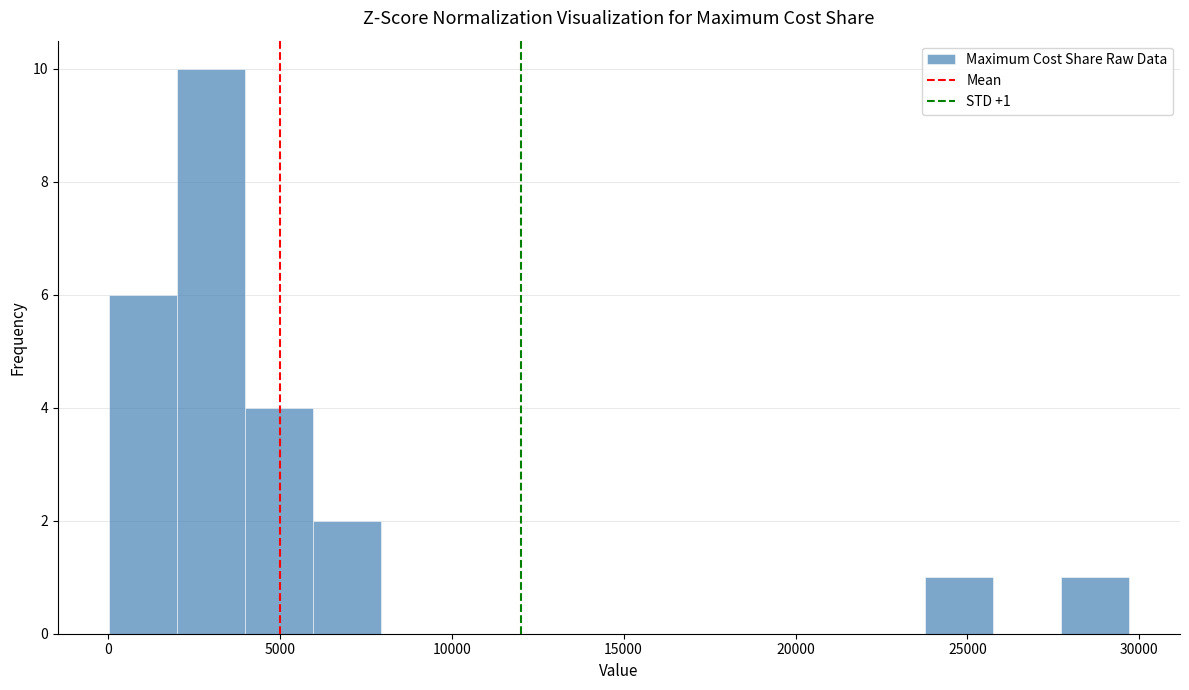

Around what value on the x-axis is the tallest bar? Give the approximate position of its centre, as read against the axis.

3000